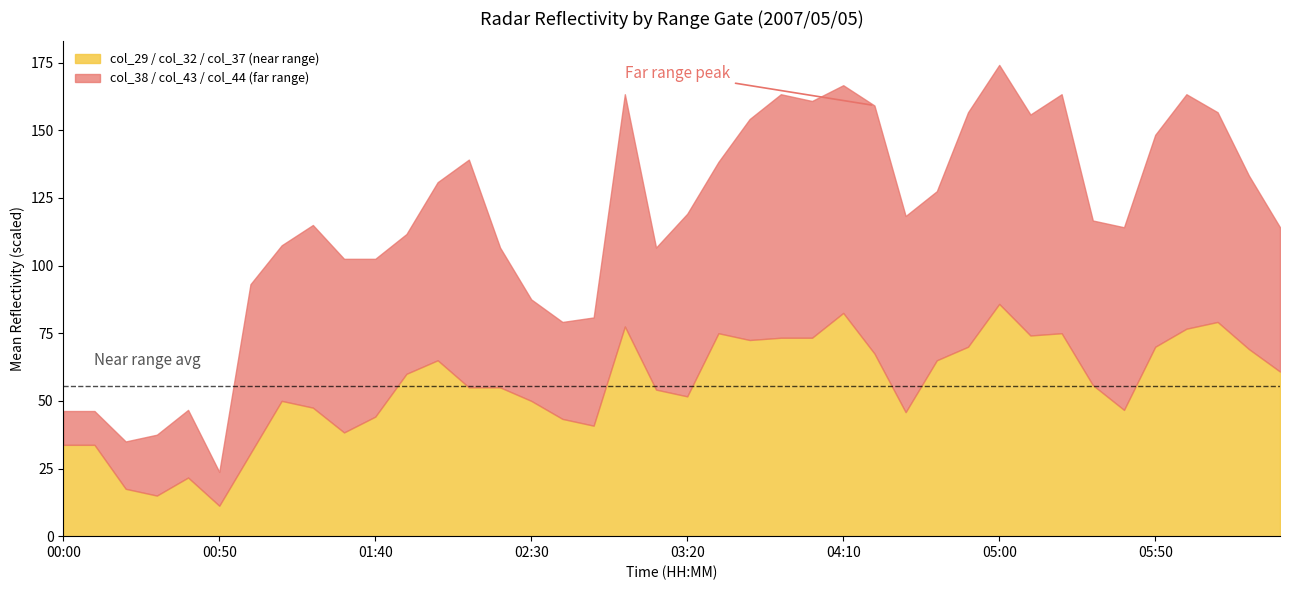

The value of col_29 / col_32 / col_37 (near range) at 05:50 is 70.0. True or false?

True